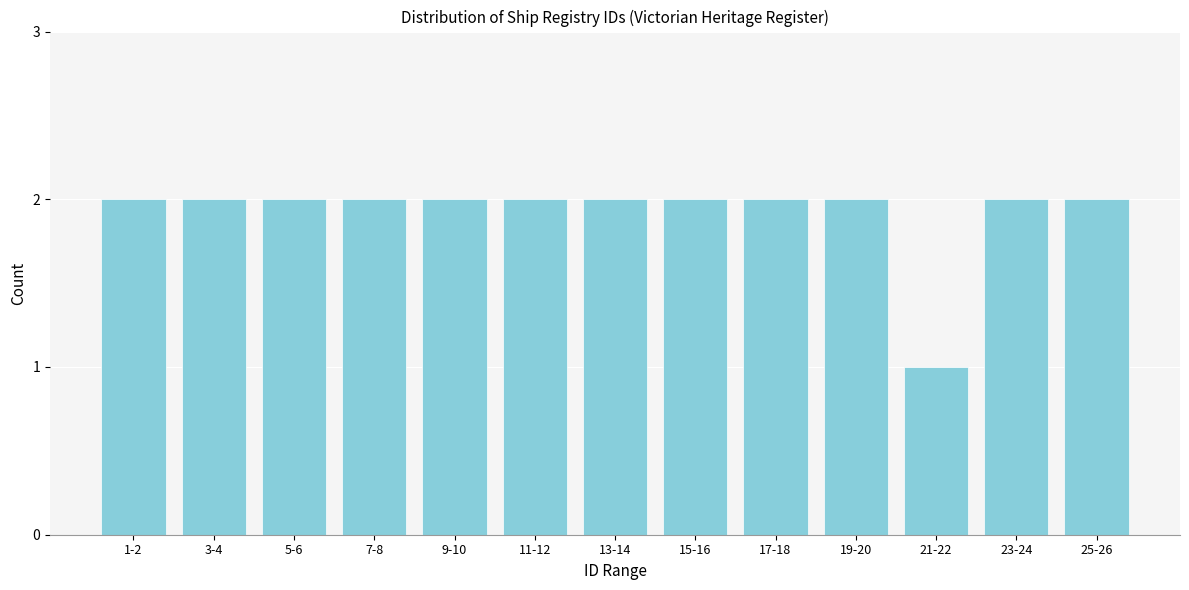

Reading left to right, list all the values displayed in this chart.

2	2	2	2	2	2	2	2	2	2	1	2	2